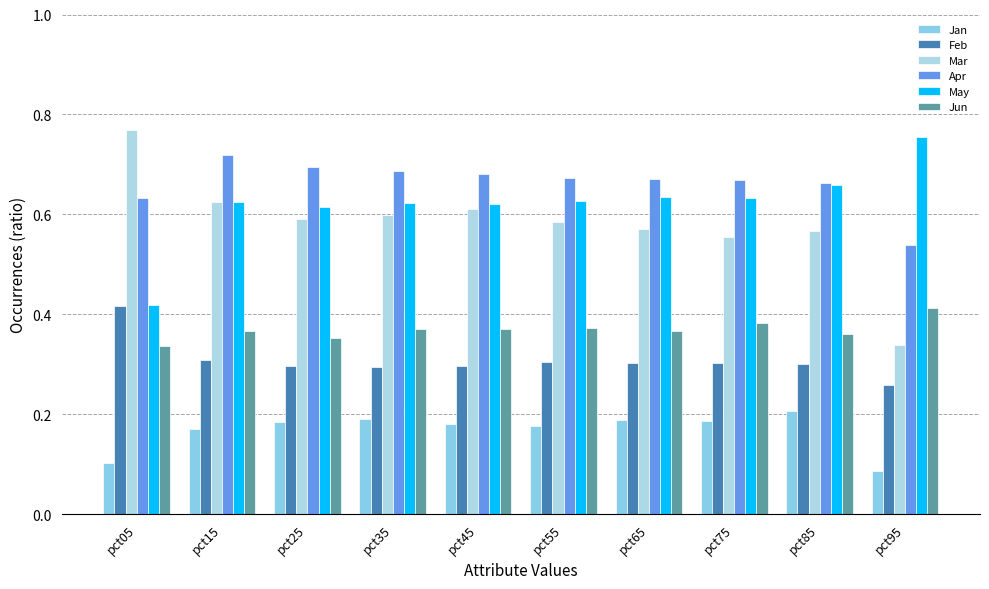

How many groups of bars are there?

10